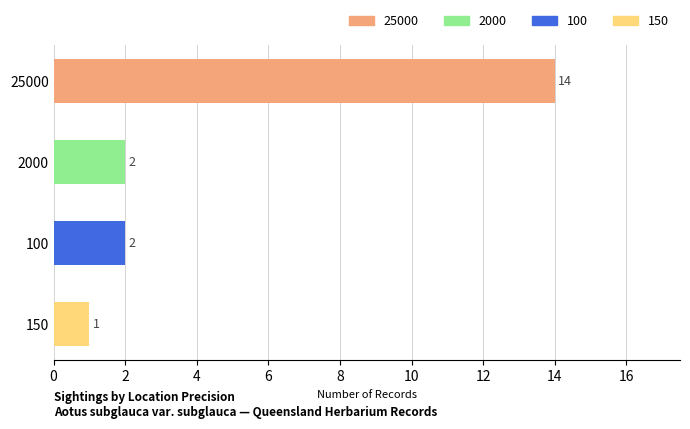

What is the sum of all values?

19